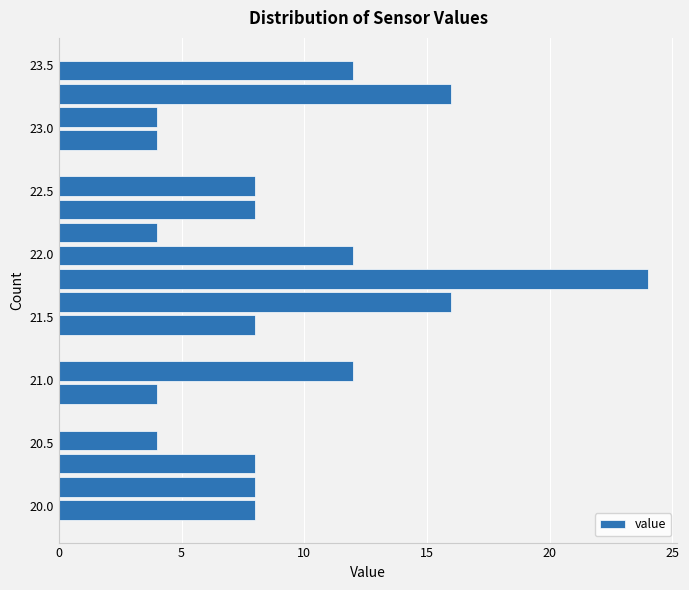

Around what value on the y-axis is the longest bar? Give the approximate position of its centre, as read against the axis.

21.80